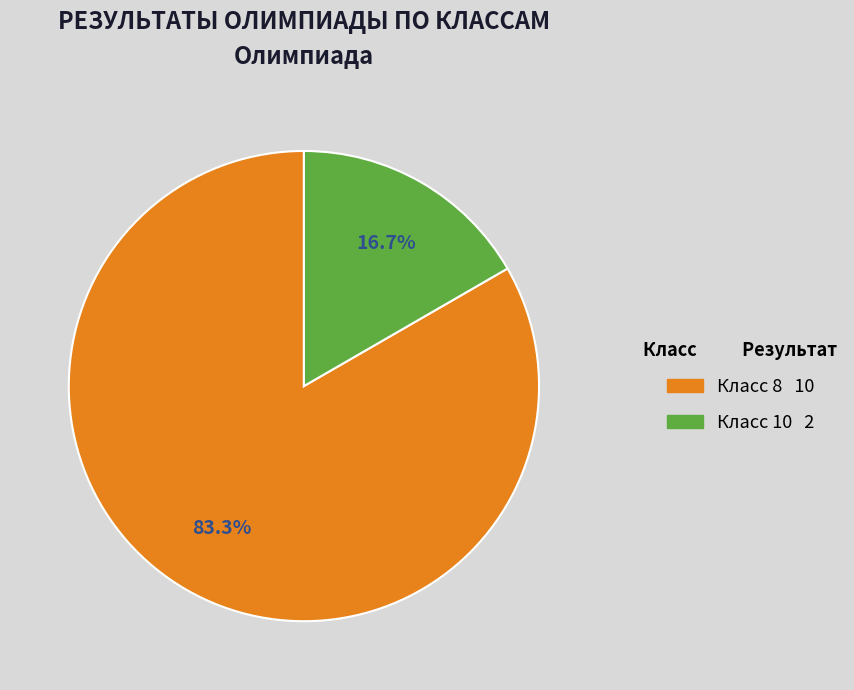

Is there a majority slice in this chart?

Yes